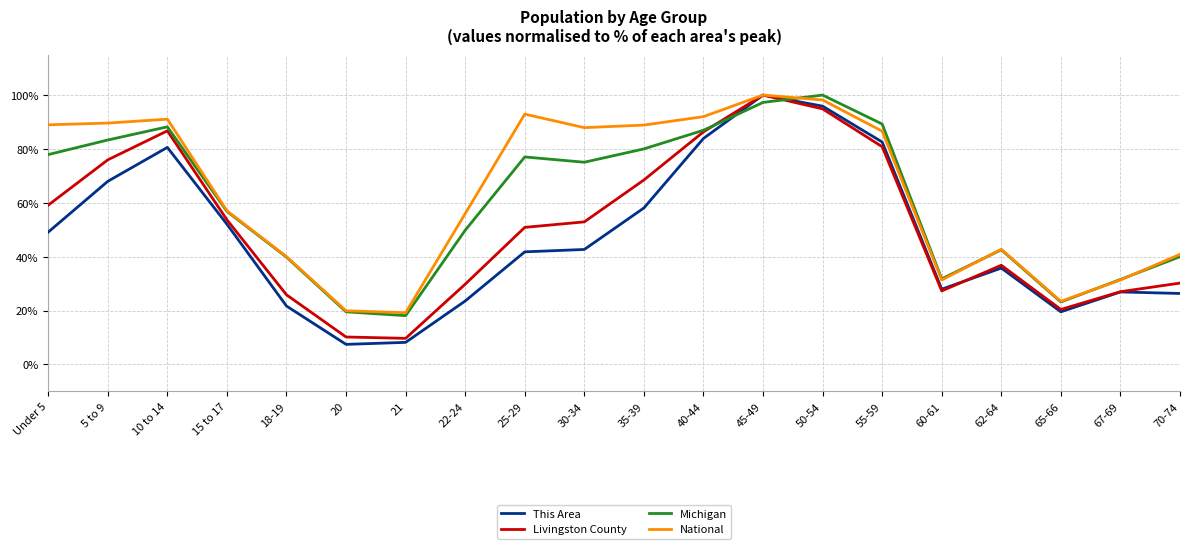

The Michigan series shows 97.3 at 45-49. True or false?

True